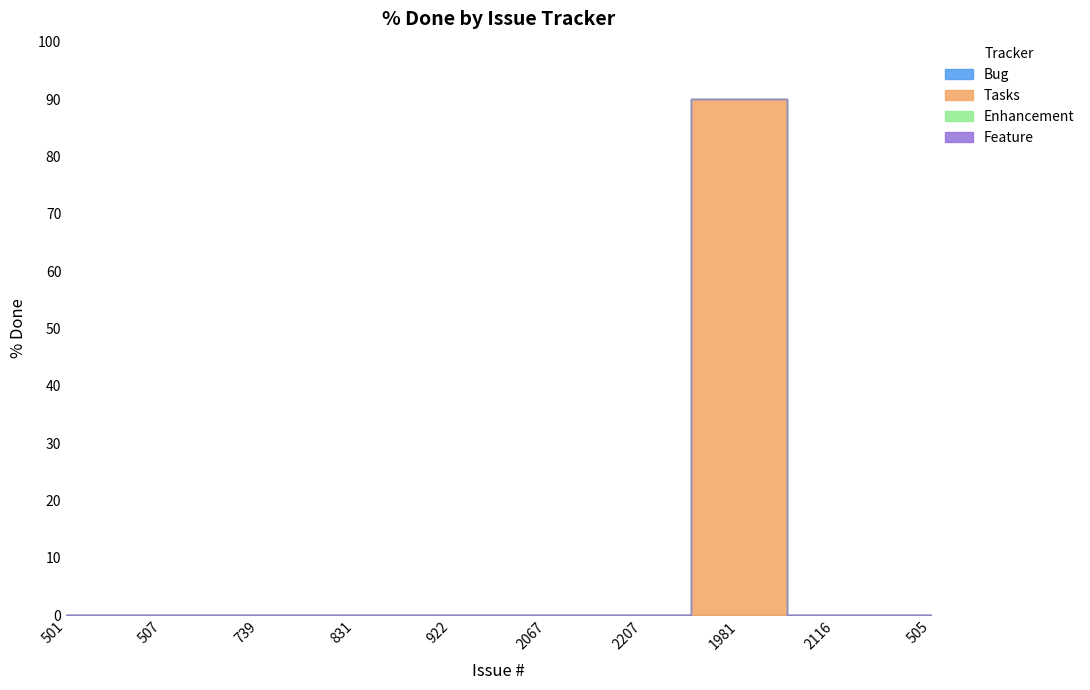

Rank the series at 507 from lowest to highest value.

Bug, Tasks, Enhancement, Feature